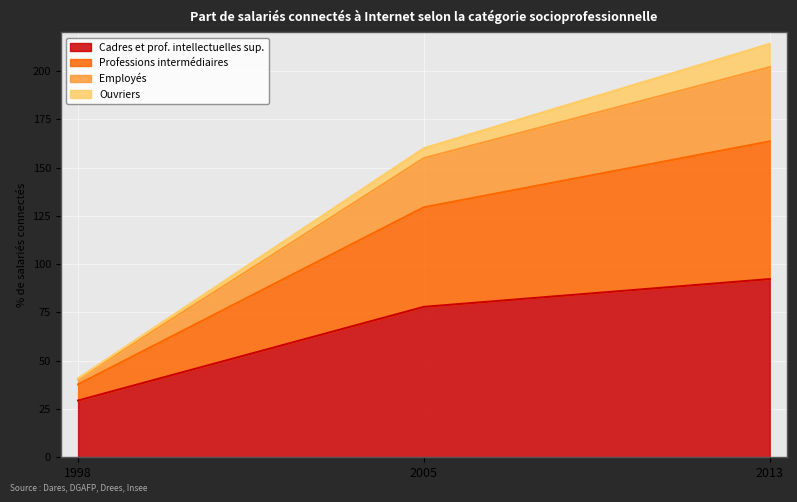

What is the minimum value shown in the chart?

29.4